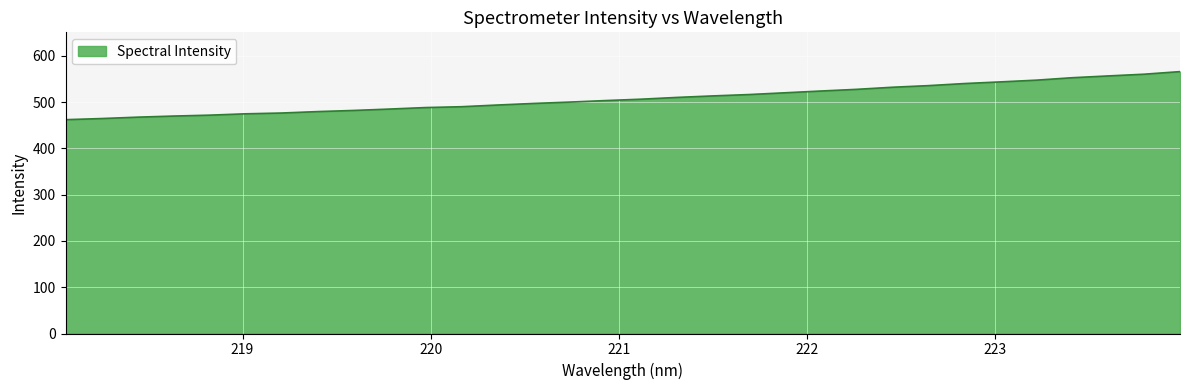

What is the minimum value shown in the chart?

462.0